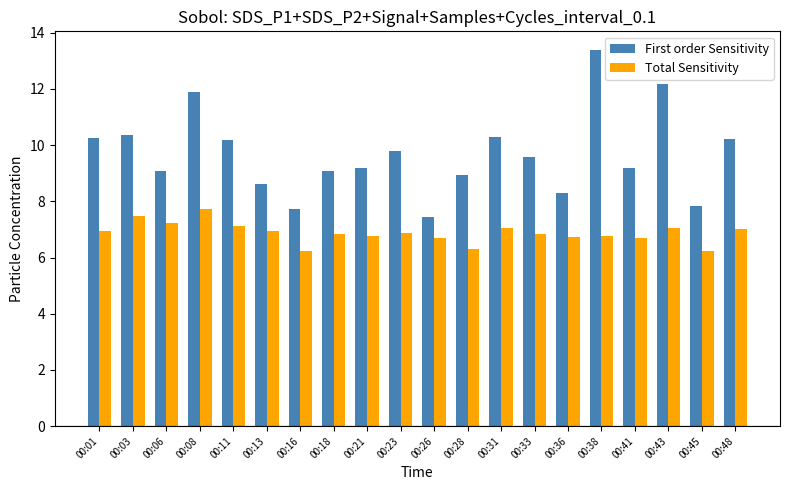

What is the difference between the First order Sensitivity values at 00:28 and 00:23?

0.9